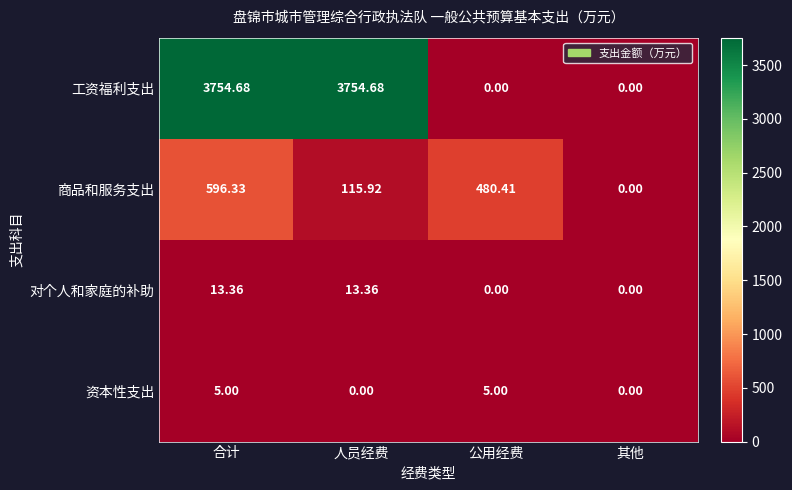

Which series has the widest spread of values?

工资福利支出